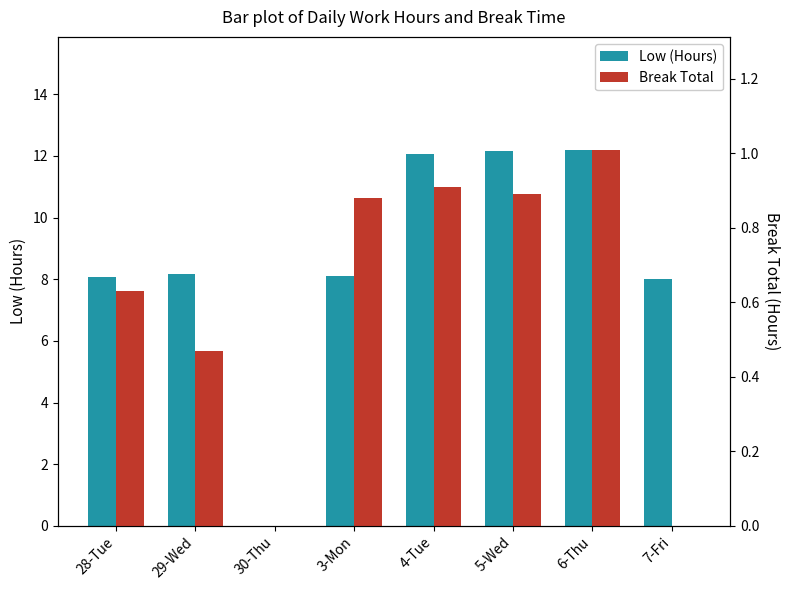

Which series has the widest spread of values?

Low (Hours)